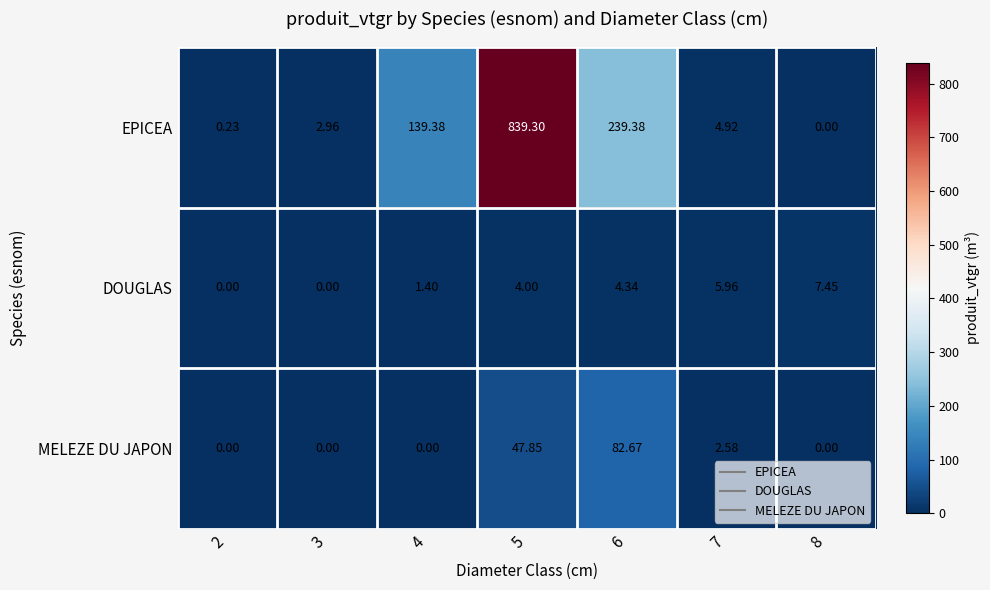

Which series has the largest total across all categories?

EPICEA